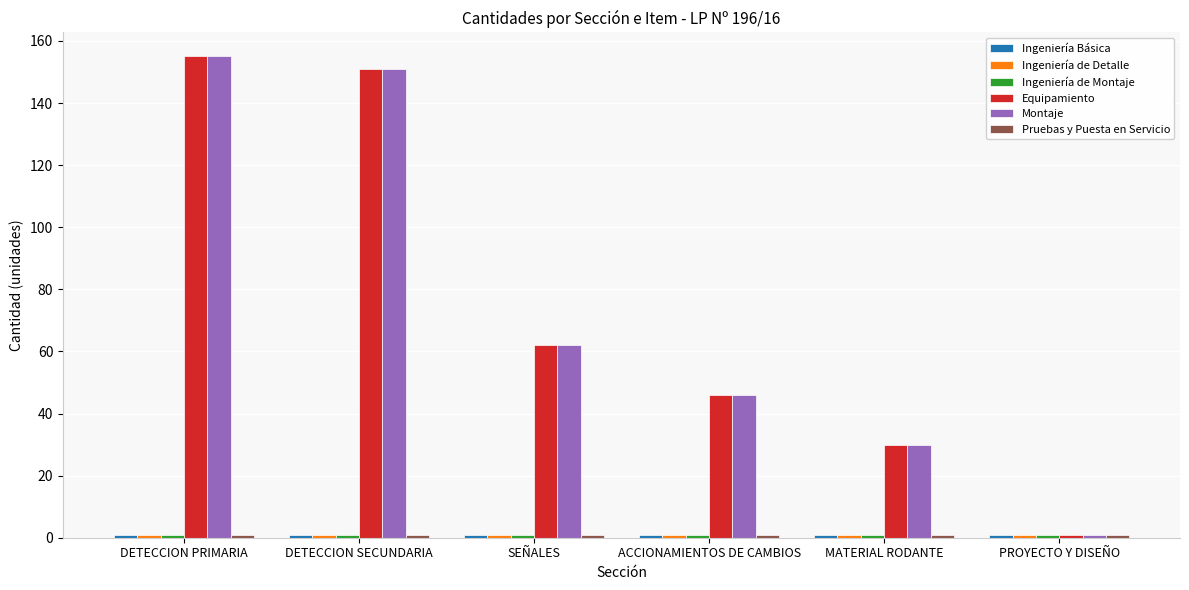

At which category is the sum across all series the highest?

DETECCION PRIMARIA